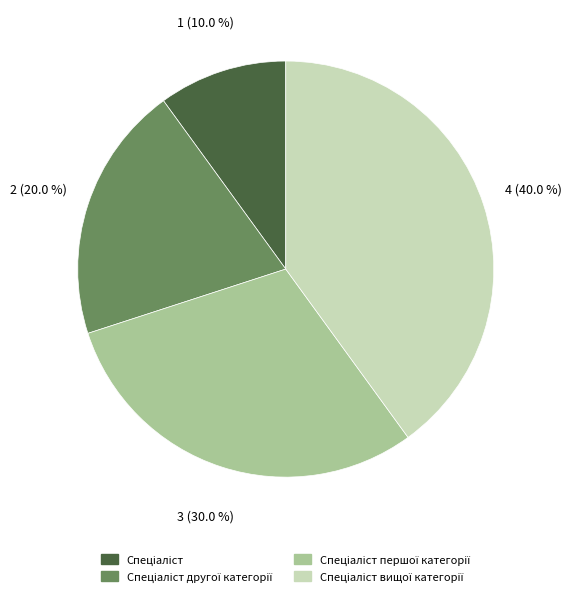

Is there a majority slice in this chart?

No